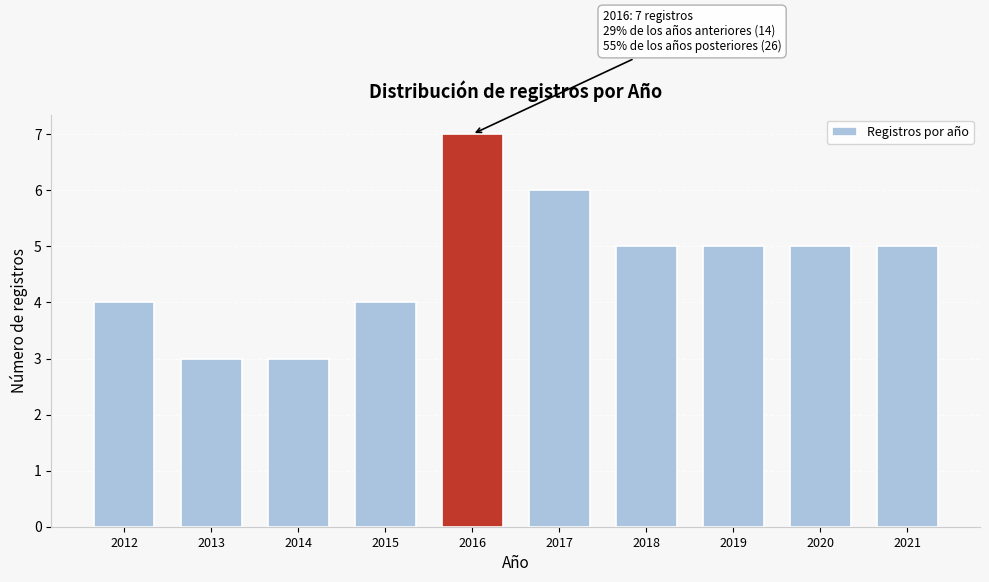

Reading right to left, list all the values displayed in this chart.

2021=5	2020=5	2019=5	2018=5	2017=6	2016=7	2015=4	2014=3	2013=3	2012=4